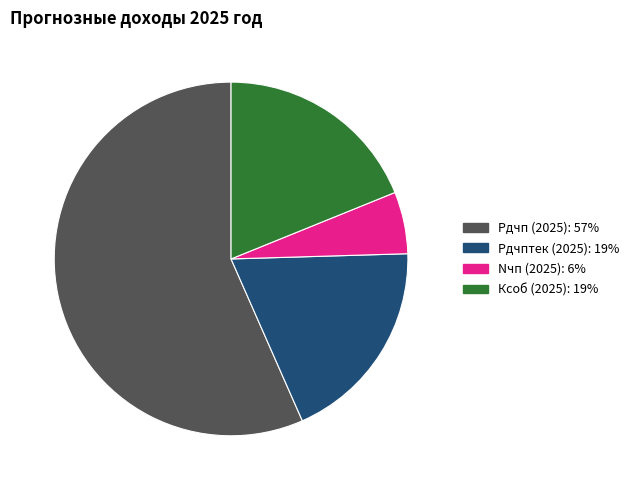

Is it true that Nчп (2025): 6% is 1% of the pie?

False